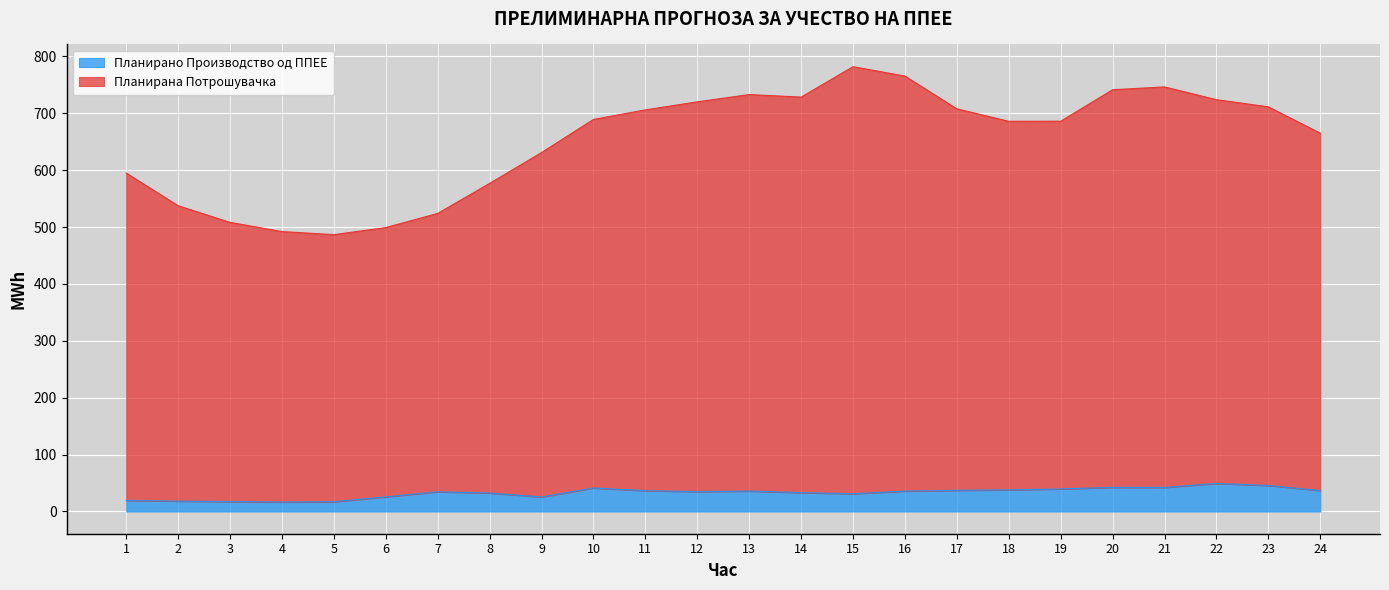

What value does the Планирано Производство од ППЕЕ series have at 24?

36.8